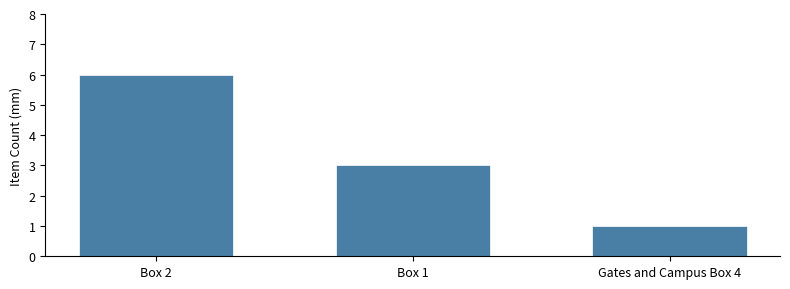

Are the bars horizontal?

No